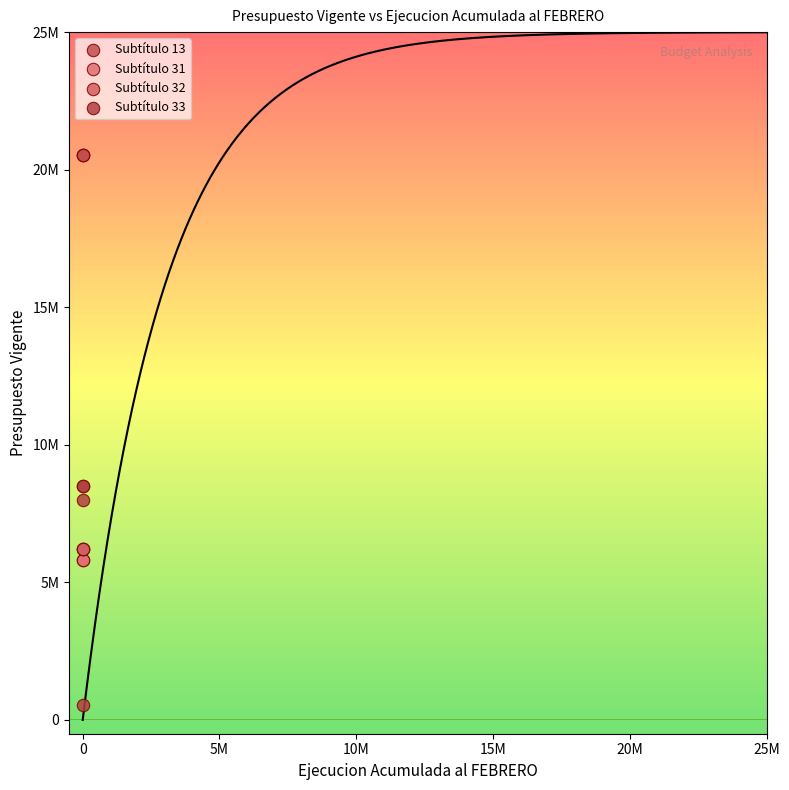

What are all the series names shown in the legend?

Subtítulo 13, Subtítulo 31, Subtítulo 32, Subtítulo 33